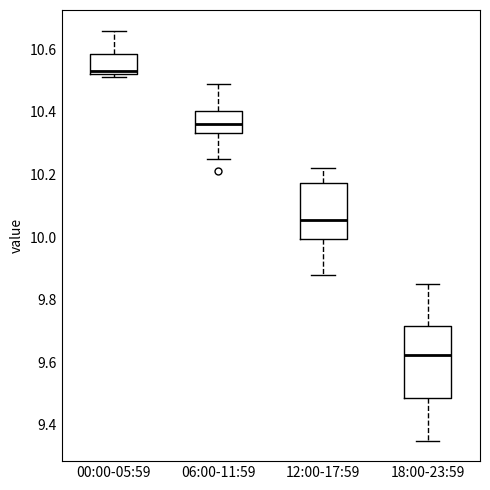

Reading left to right, transcribe this box plot: for each box, give where its median line is, the range the box spans, and where its two whiskers end, as read against the y-axis. The values are not printed on the chart, so give them approximately, as read against the axis.

00:00-05:59: median 10.54, box 10.52 to 10.58, whiskers 10.52 (just below the box's lower edge) to 10.66
06:00-11:59: median 10.36, box 10.34 to 10.40, whiskers 10.26 to 10.50
12:00-17:59: median 10.06, box 10.00 to 10.18, whiskers 9.88 to 10.22
18:00-23:59: median 9.62, box 9.48 to 9.72, whiskers 9.36 to 9.86